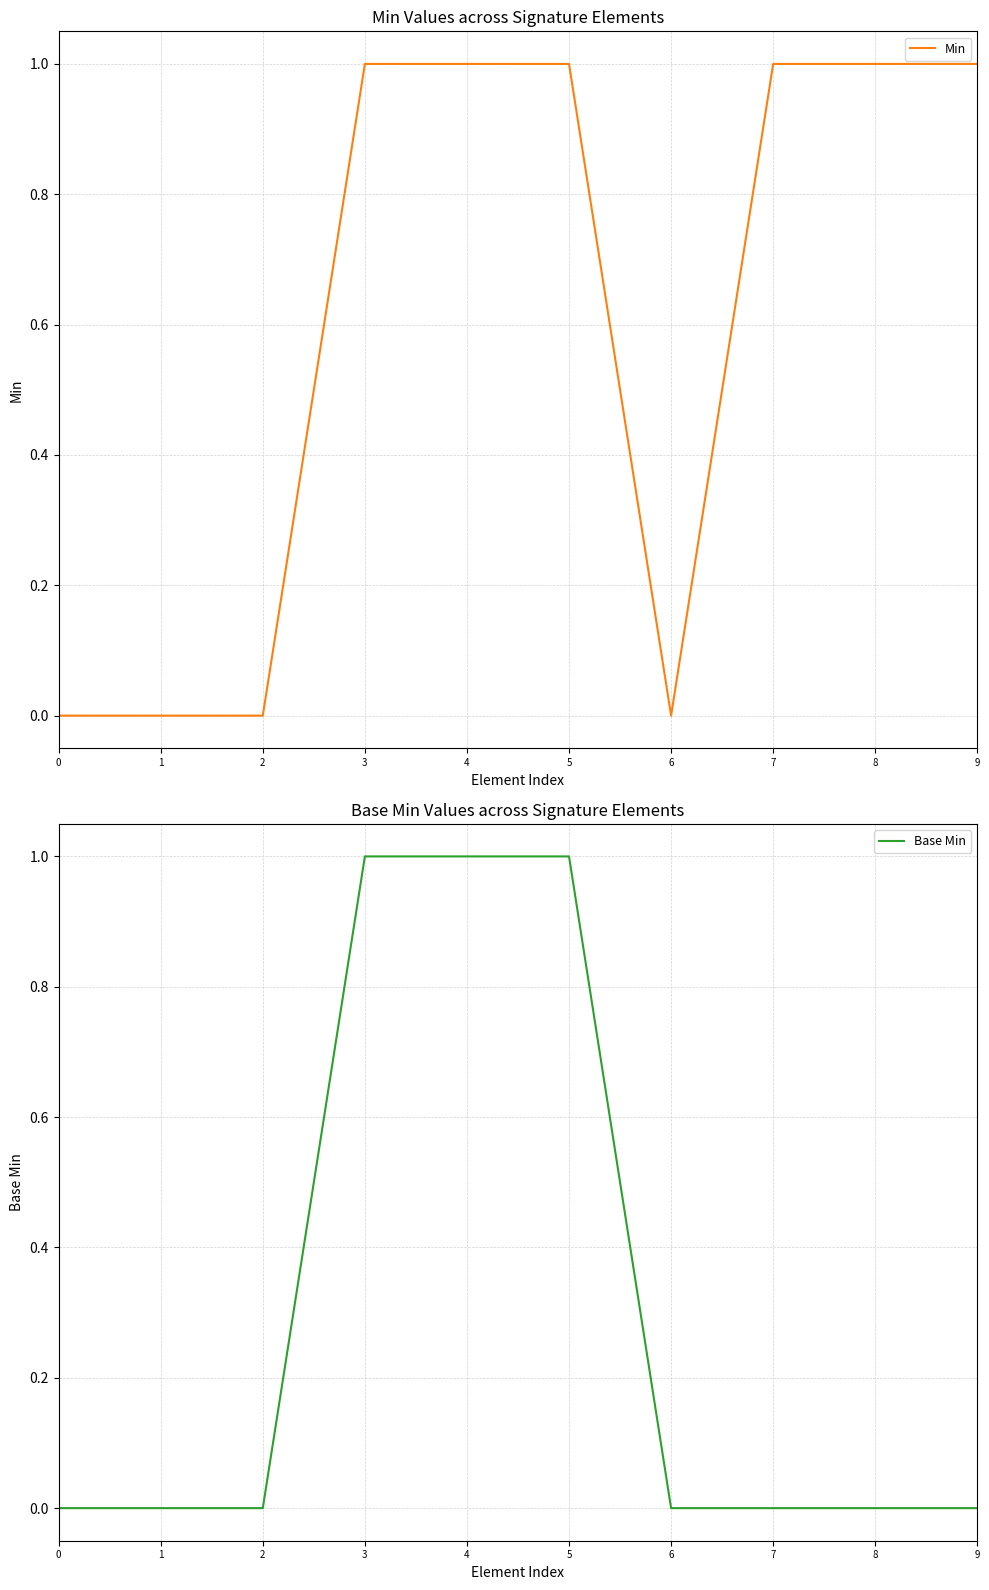

The Min series shows 2 at 8. True or false?

False